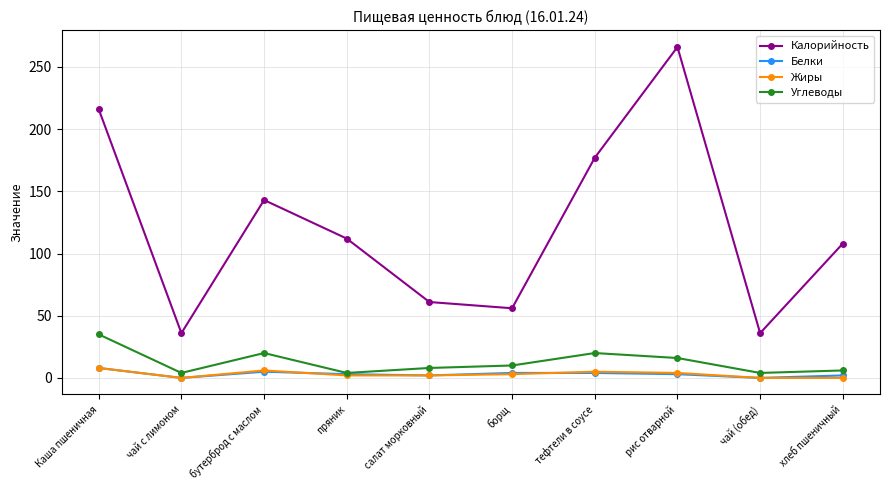

How many values in the Калорийность series are below 112?

5